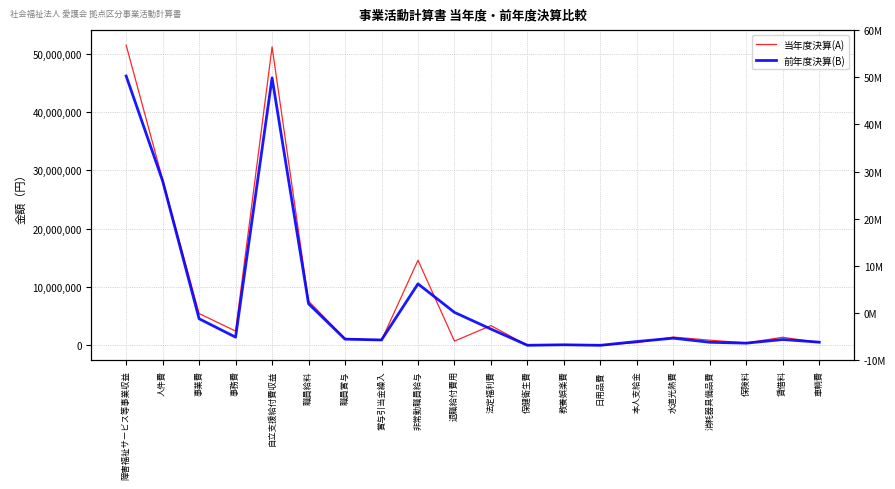

At how many categories does at least one series exceed 27050602?

3